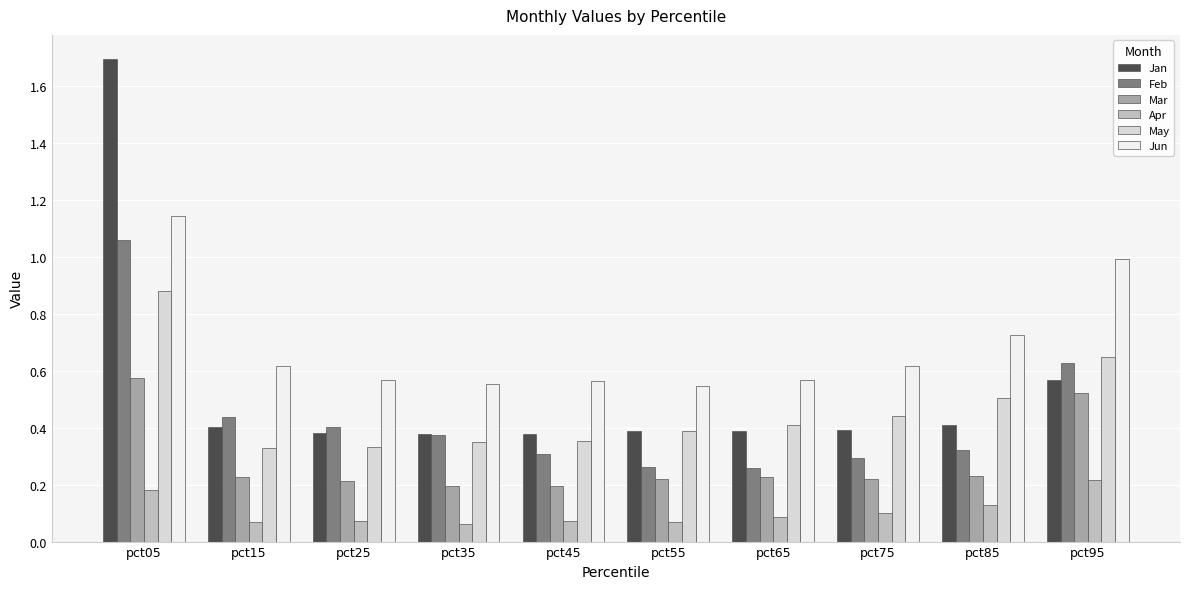

What is the highest value of the Jan series?

1.7